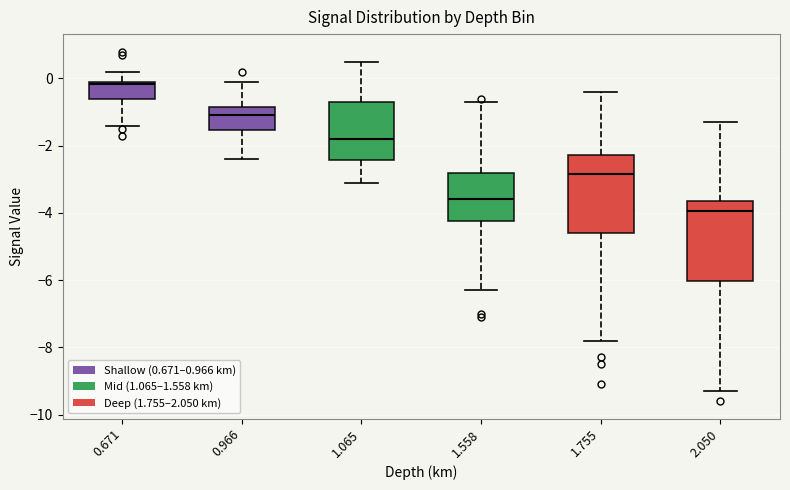

Reading left to right, read every box against the y-axis: the position of its median line, the range the box covers, and the ends of its whiskers. The values are not printed on the chart, so give them approximately, as read against the axis.

0.671: median -0.2, box -0.6 to 0.0, whiskers -1.4 to 0.2
0.966: median -1.0, box -1.6 to -0.8, whiskers -2.4 to 0.0
1.065: median -1.8, box -2.4 to -0.6, whiskers -3.0 to 0.6
1.558: median -3.6, box -4.2 to -2.8, whiskers -6.2 to -0.6
1.755: median -2.8, box -4.6 to -2.2, whiskers -7.8 to -0.4
2.050: median -4.0, box -6.0 to -3.6, whiskers -9.2 to -1.2